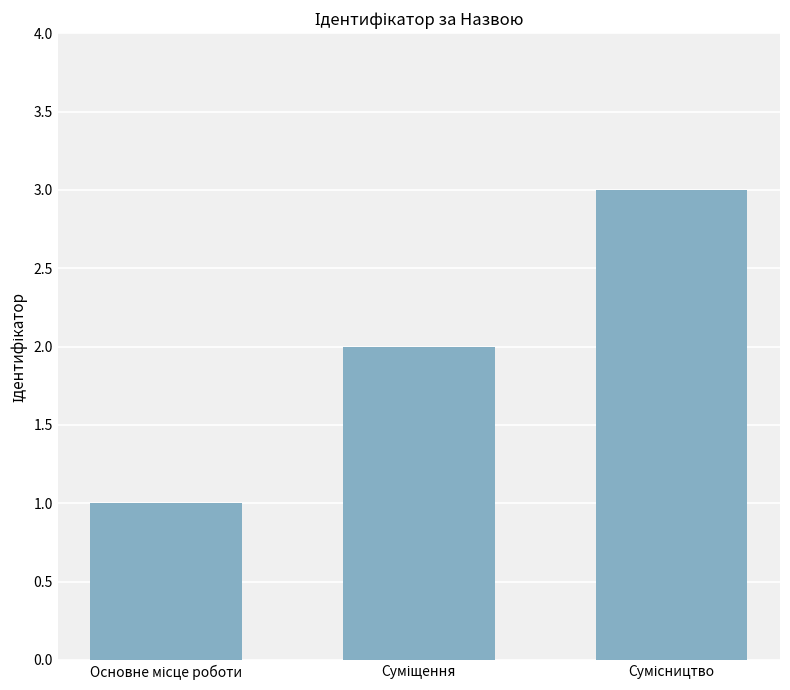

How many values are below 2?

1